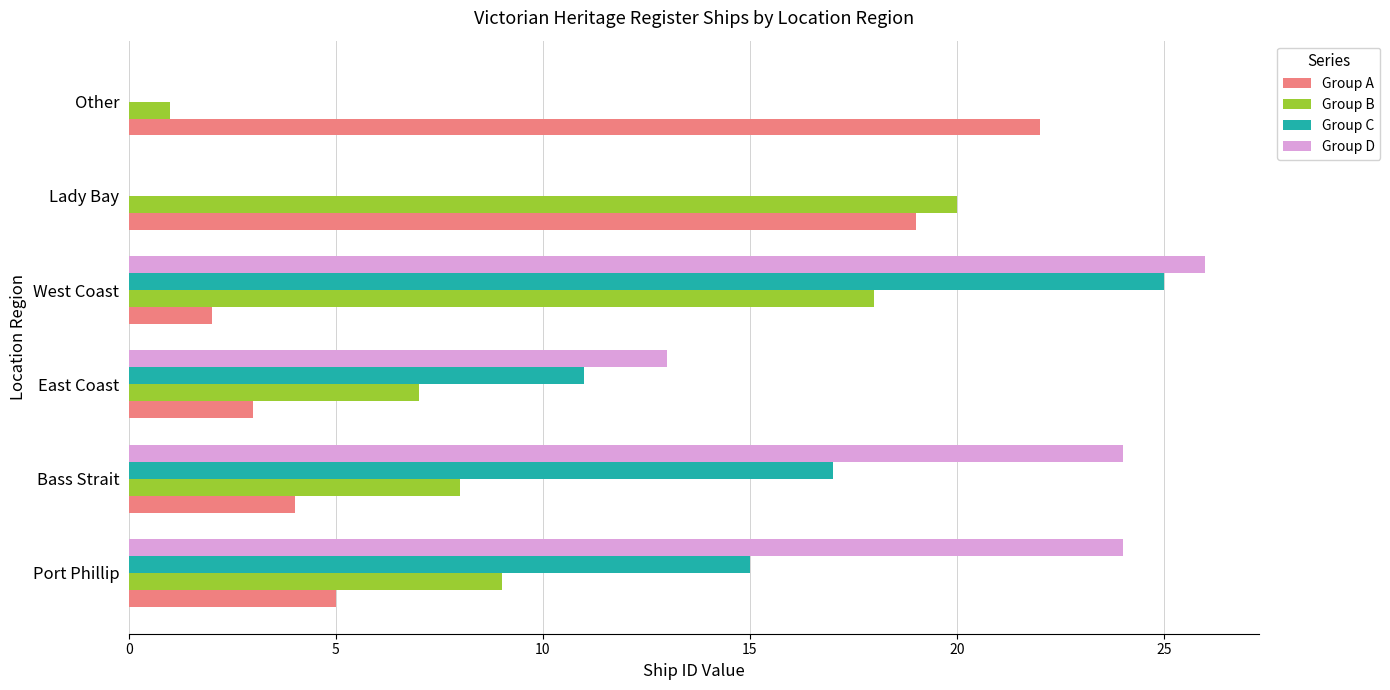

Between East Coast and West Coast, which series saw the biggest shift?

Group C